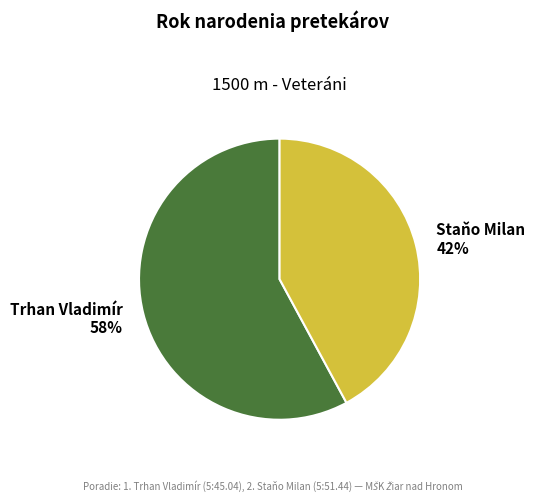

To the nearest percent, what is the difference between the largest and smallest slice percentages?

16%